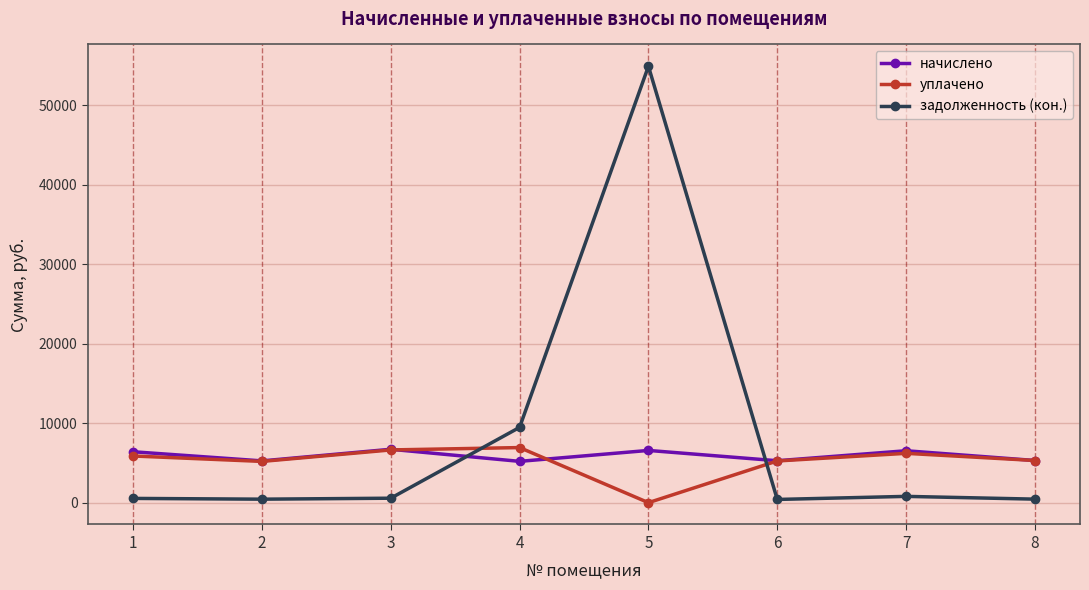

Between 4 and 7, which series saw the biggest shift?

задолженность (кон.)